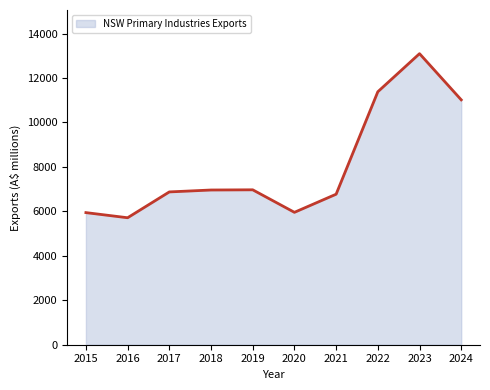

What is the smallest value displayed?

5713.5